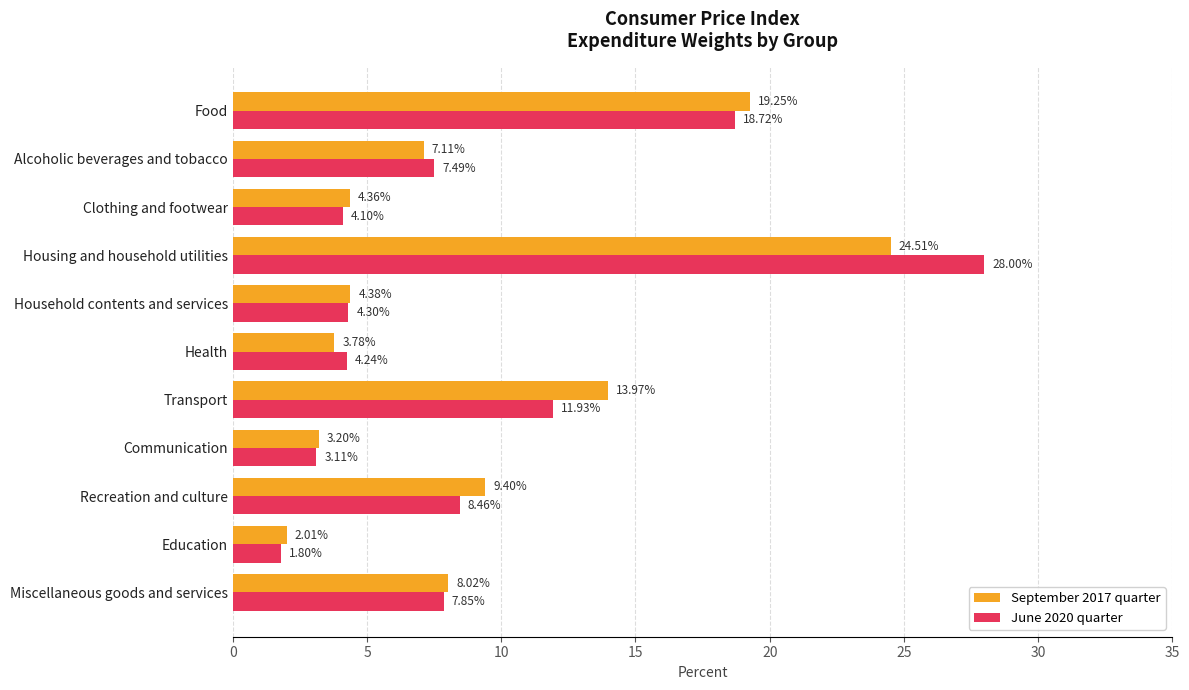

What is the average value of the June 2020 quarter series?

9.1